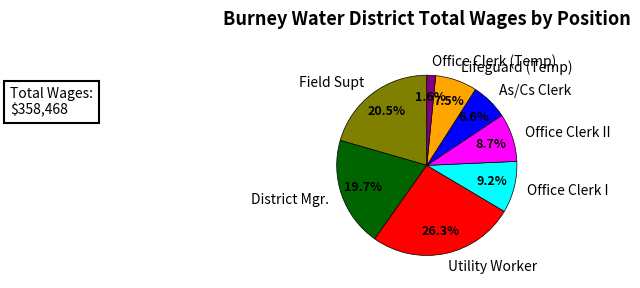

How many segments does this pie chart have?

8